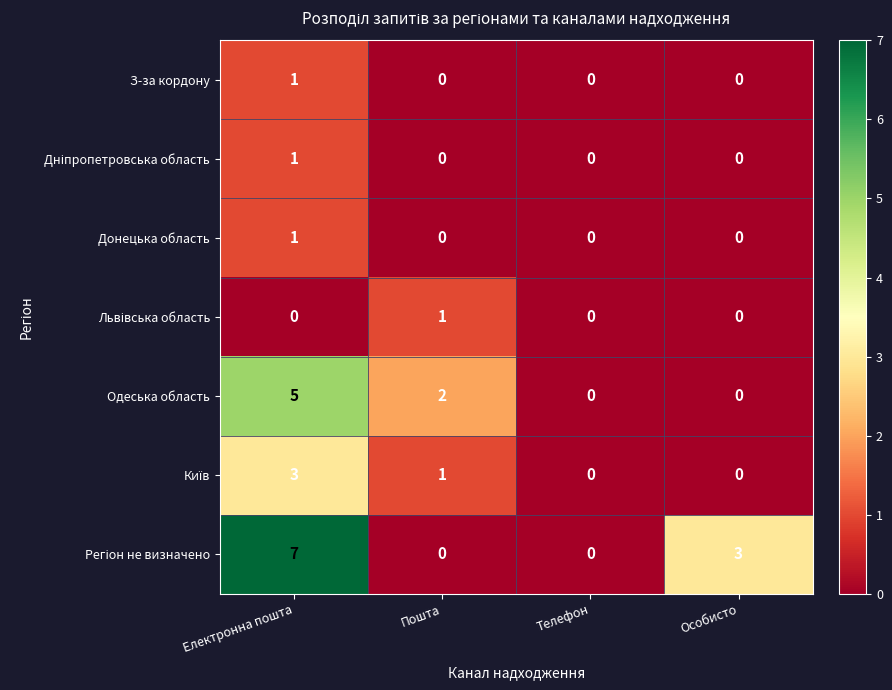

Which series changed the most between Пошта and Телефон?

Одеська область